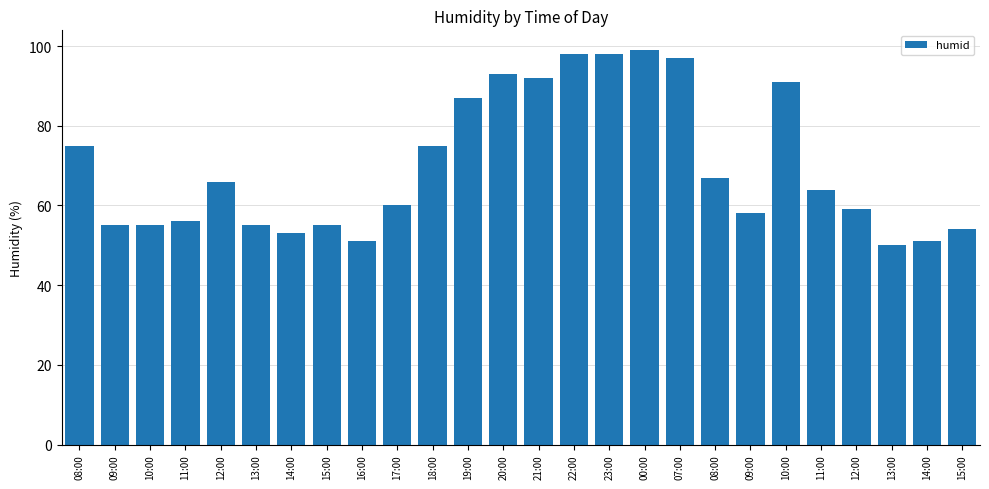

What is the sum of the values at 10:00 and 23:00?

189